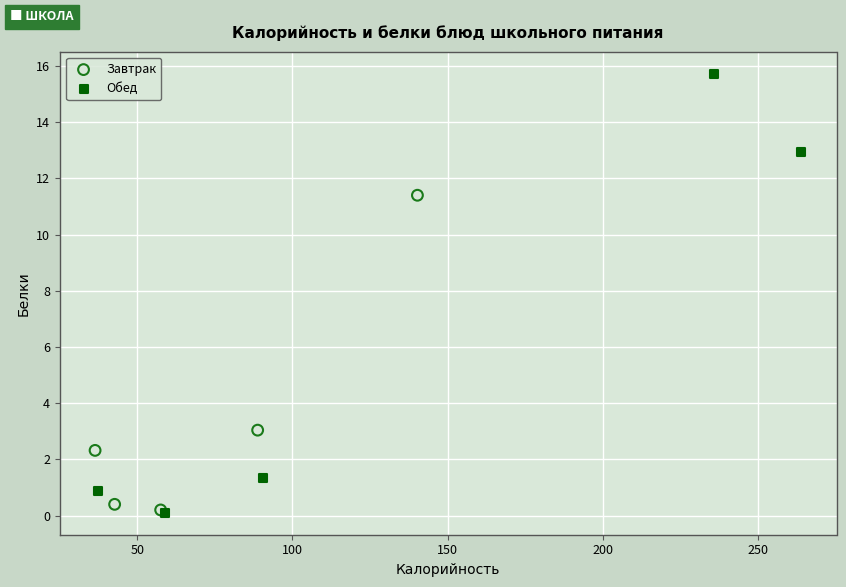

Which series reaches the maximum Y coordinate?

Обед